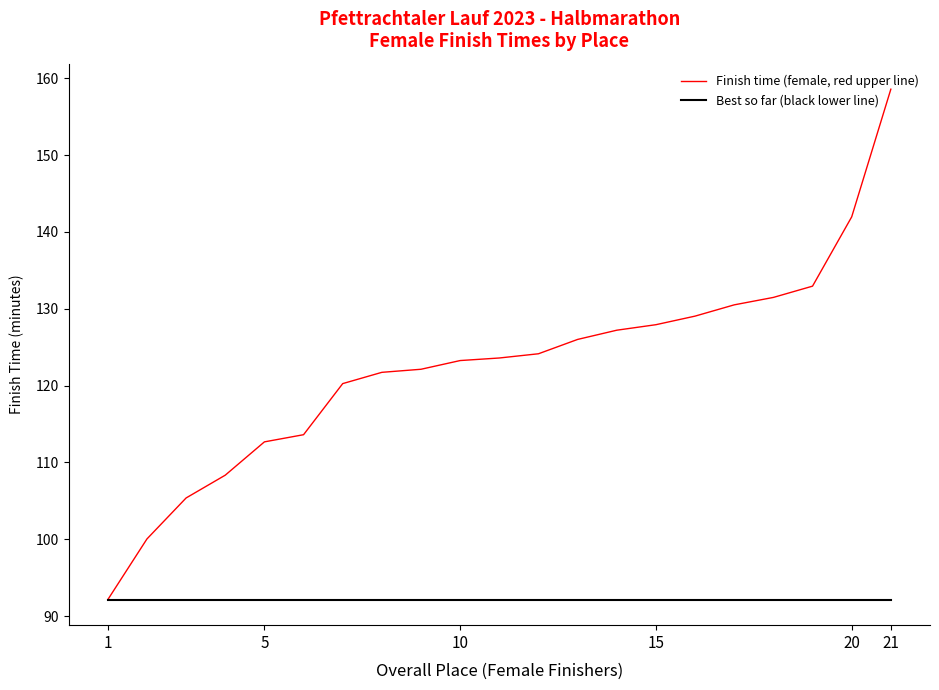

Does the chart have visible grid lines?

No